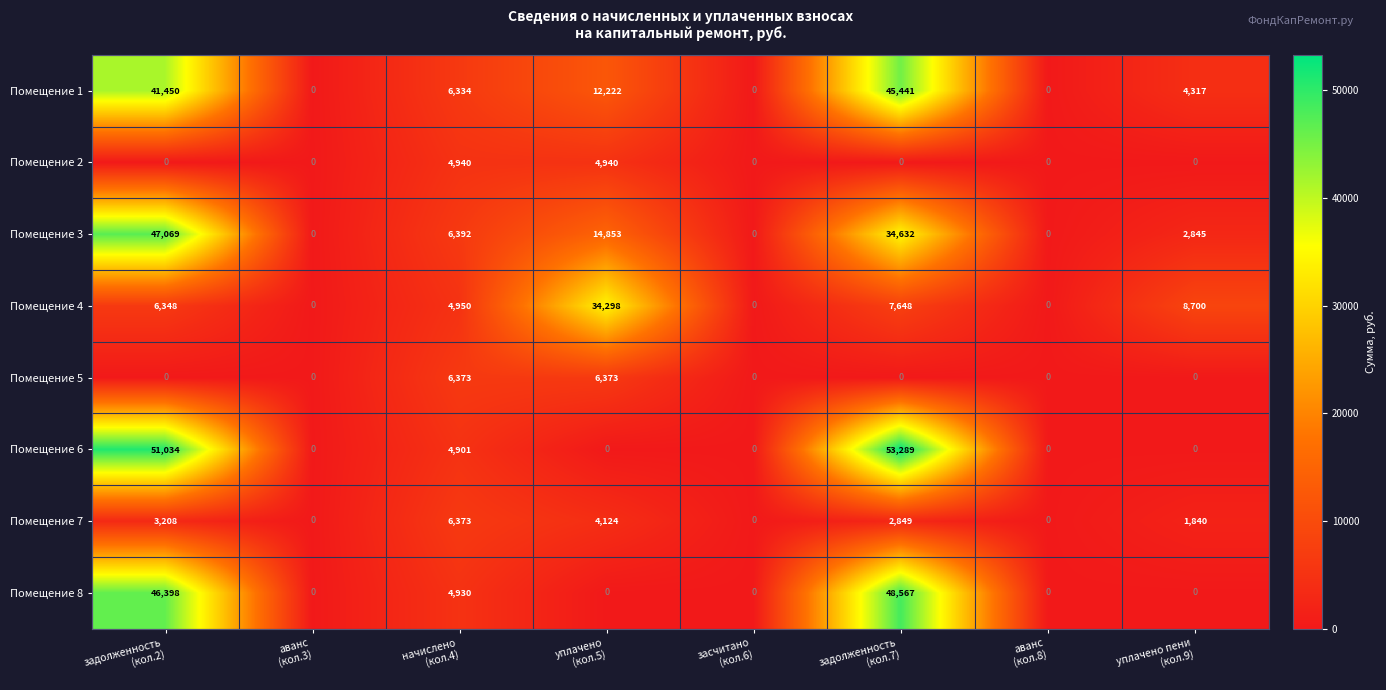

How many series are shown in this chart?

8